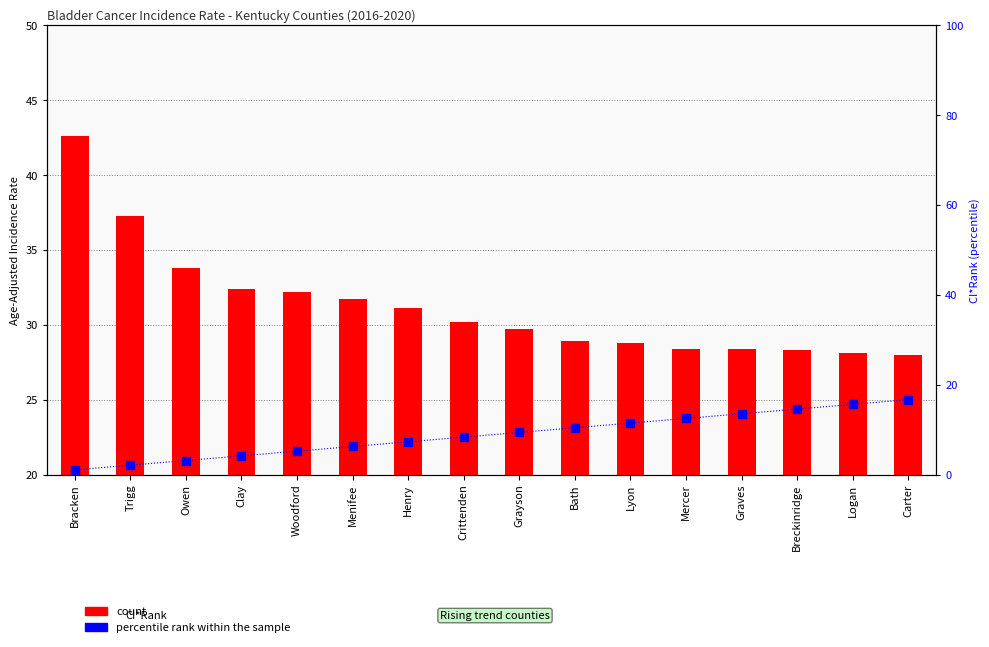

Is the value of count at Graves greater than the value of percentile rank within the sample at Graves?

Yes